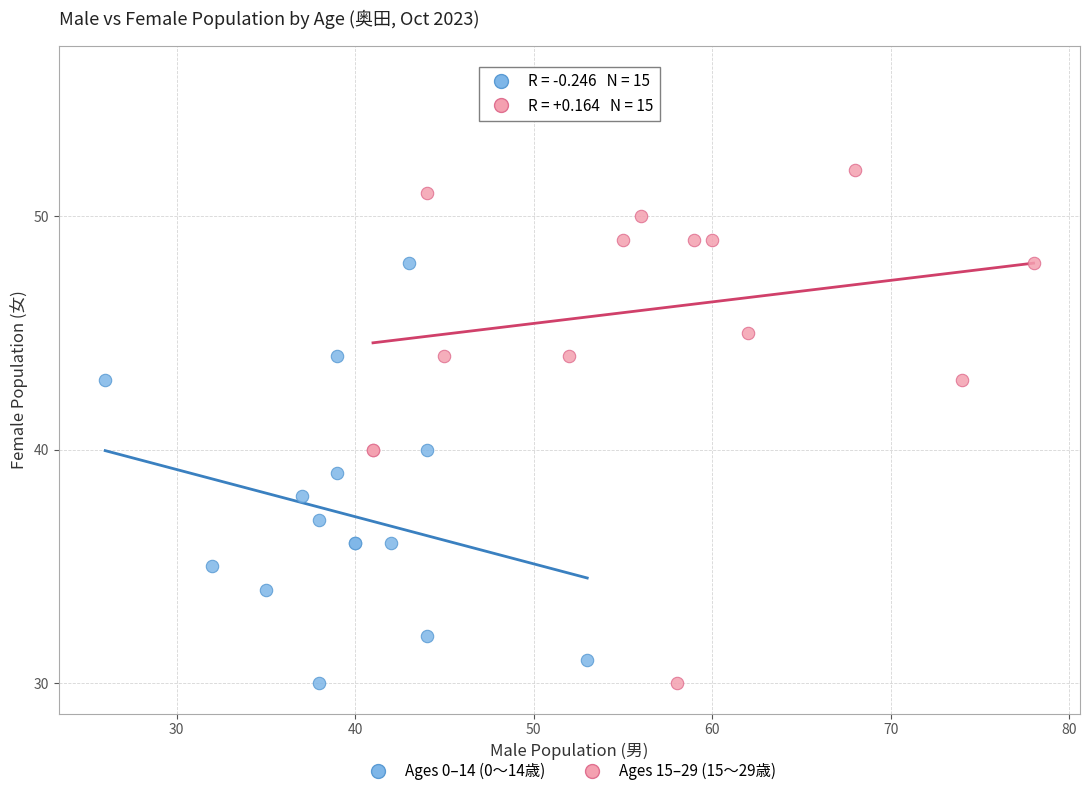

Which series has the largest Y range (max minus min)?

Ages 15–29 (15〜29歳)